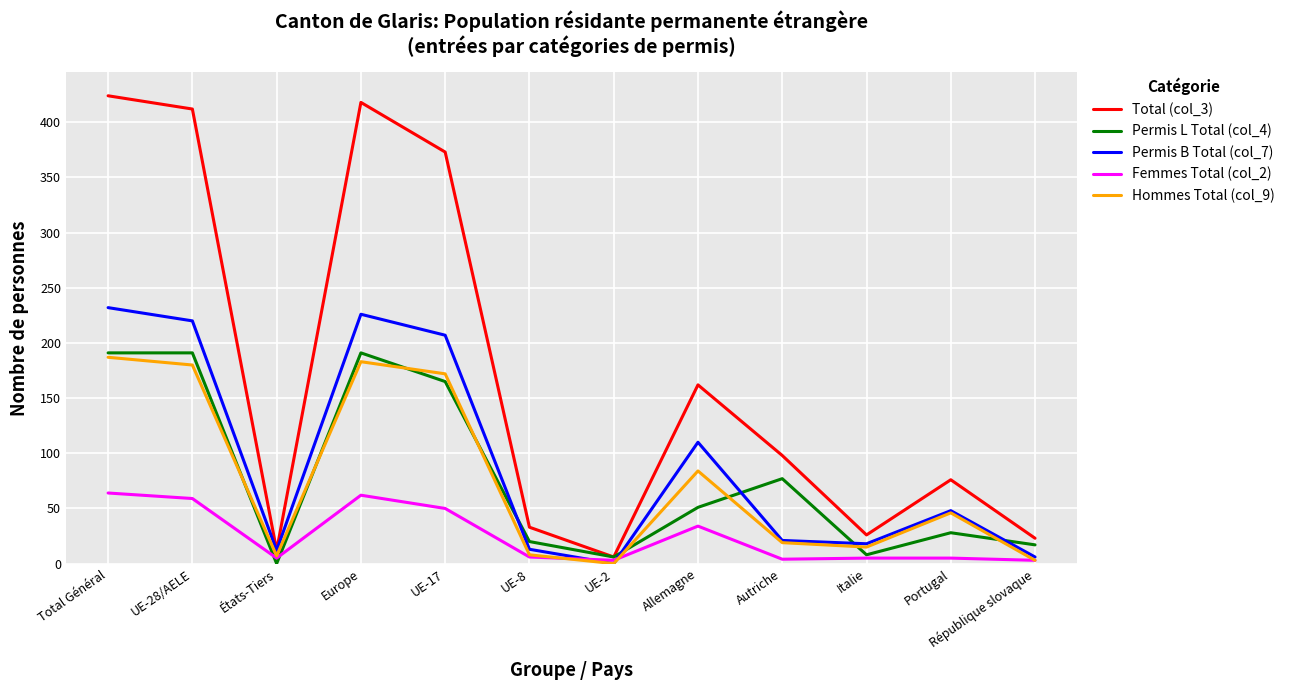

Is the value of Hommes Total (col_9) at Europe greater than the value of Femmes Total (col_2) at États-Tiers?

Yes